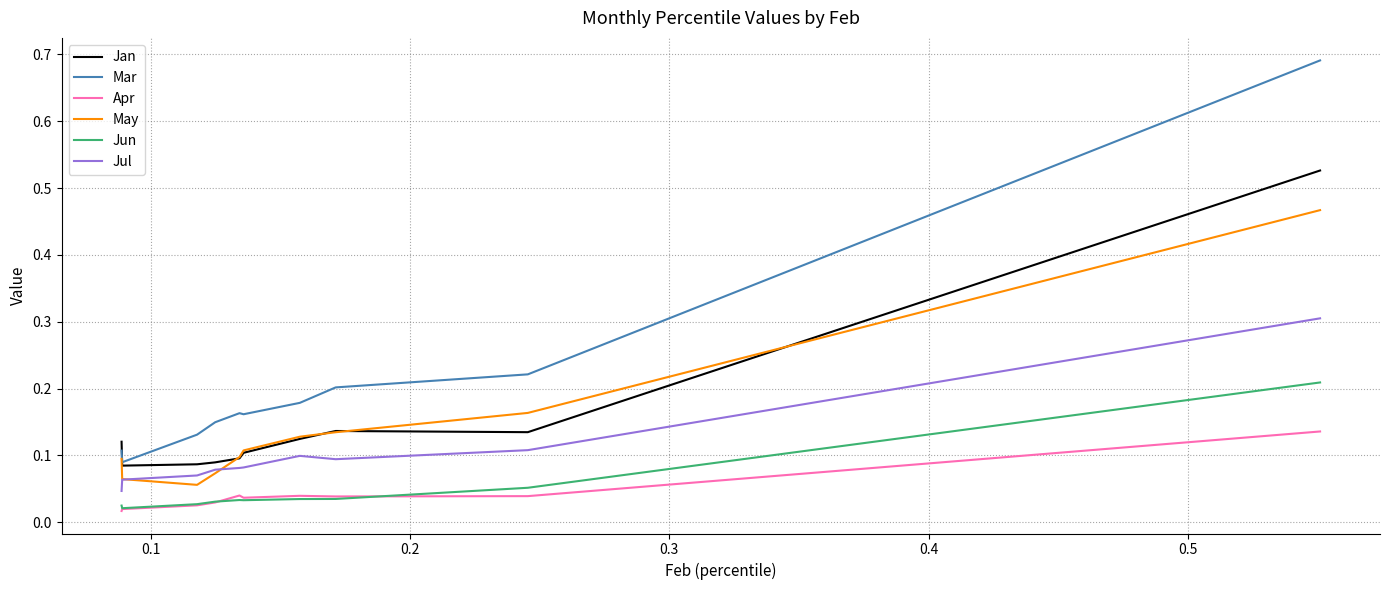

What are all the series names shown in the legend?

Jan, Mar, Apr, May, Jun, Jul